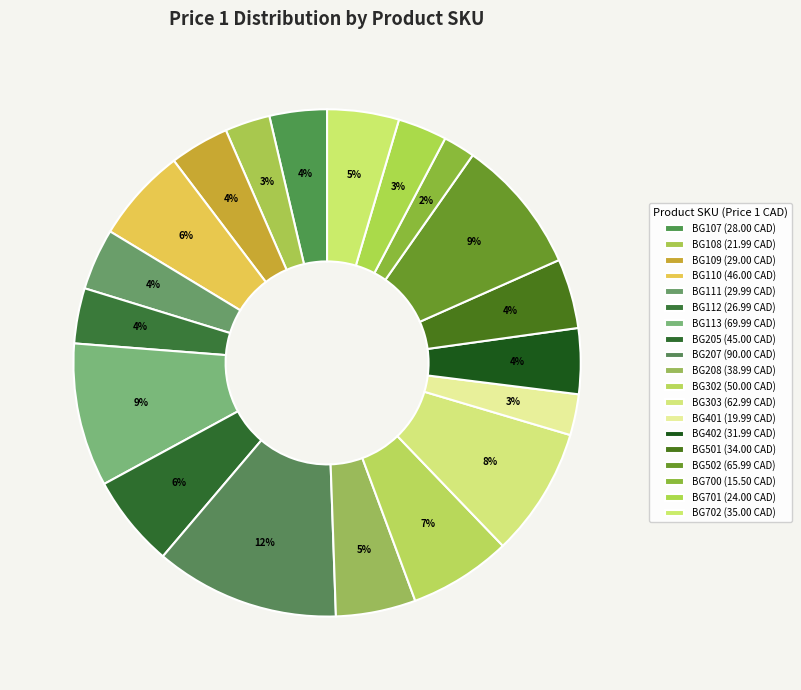

Count the number of slices in the pie.

19